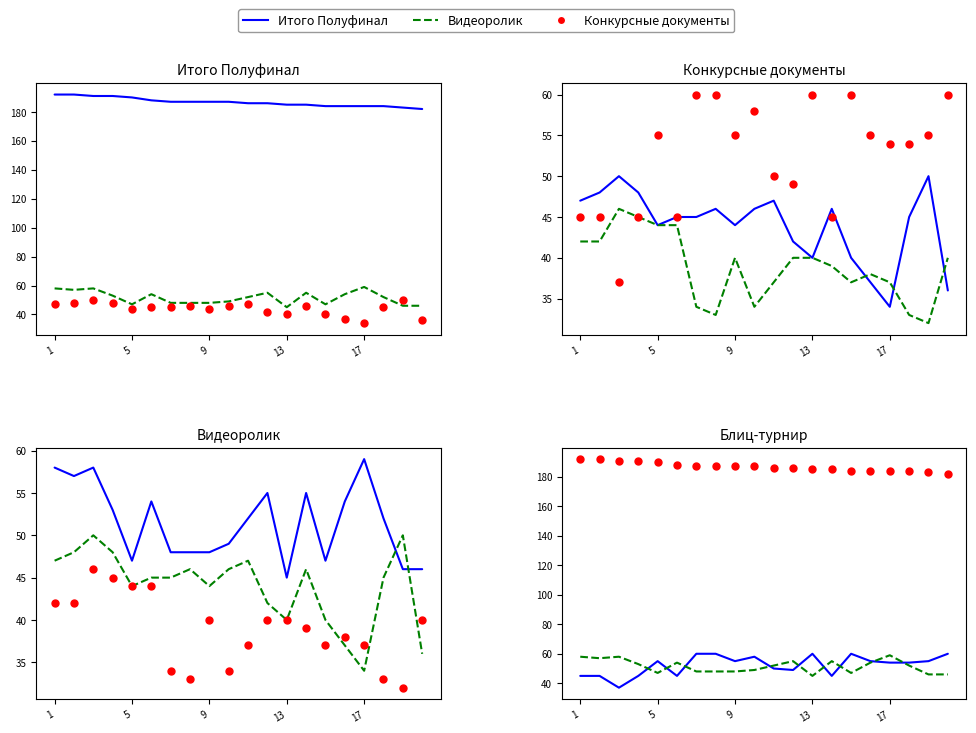

Which series has the largest Y range (max minus min)?

Блиц-турнир